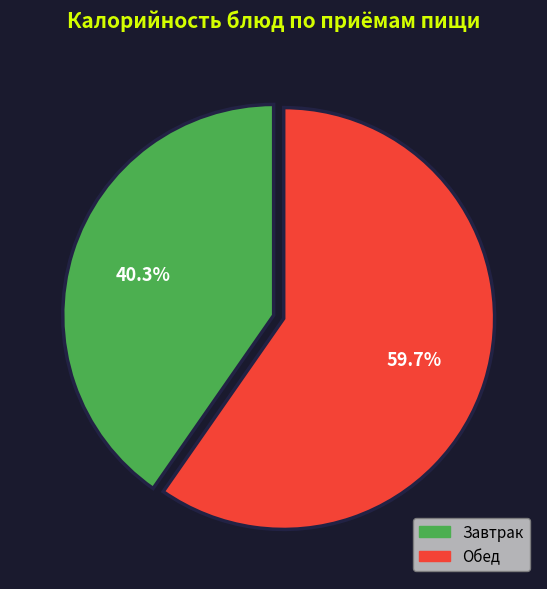

Does any single category account for the majority?

Yes